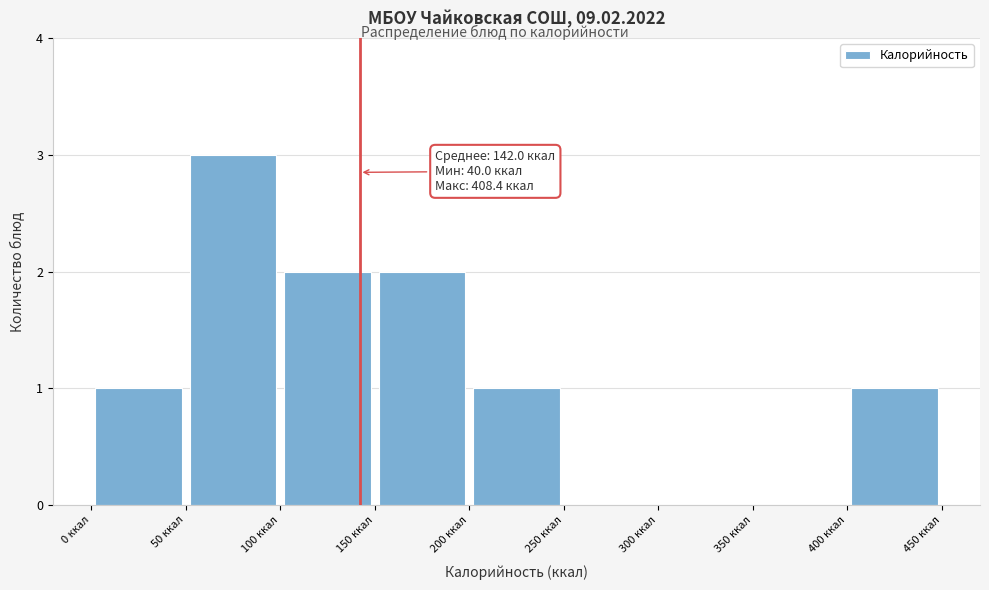

Over which range of the x-axis is the bar tallest?

50 to 100